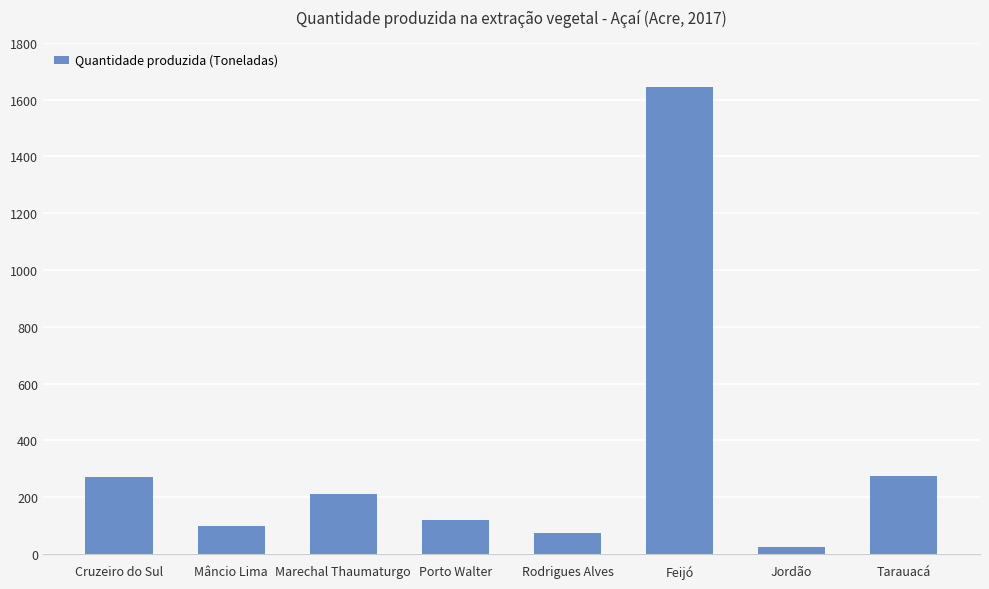

What is the value of the 3rd bar from the left?

210